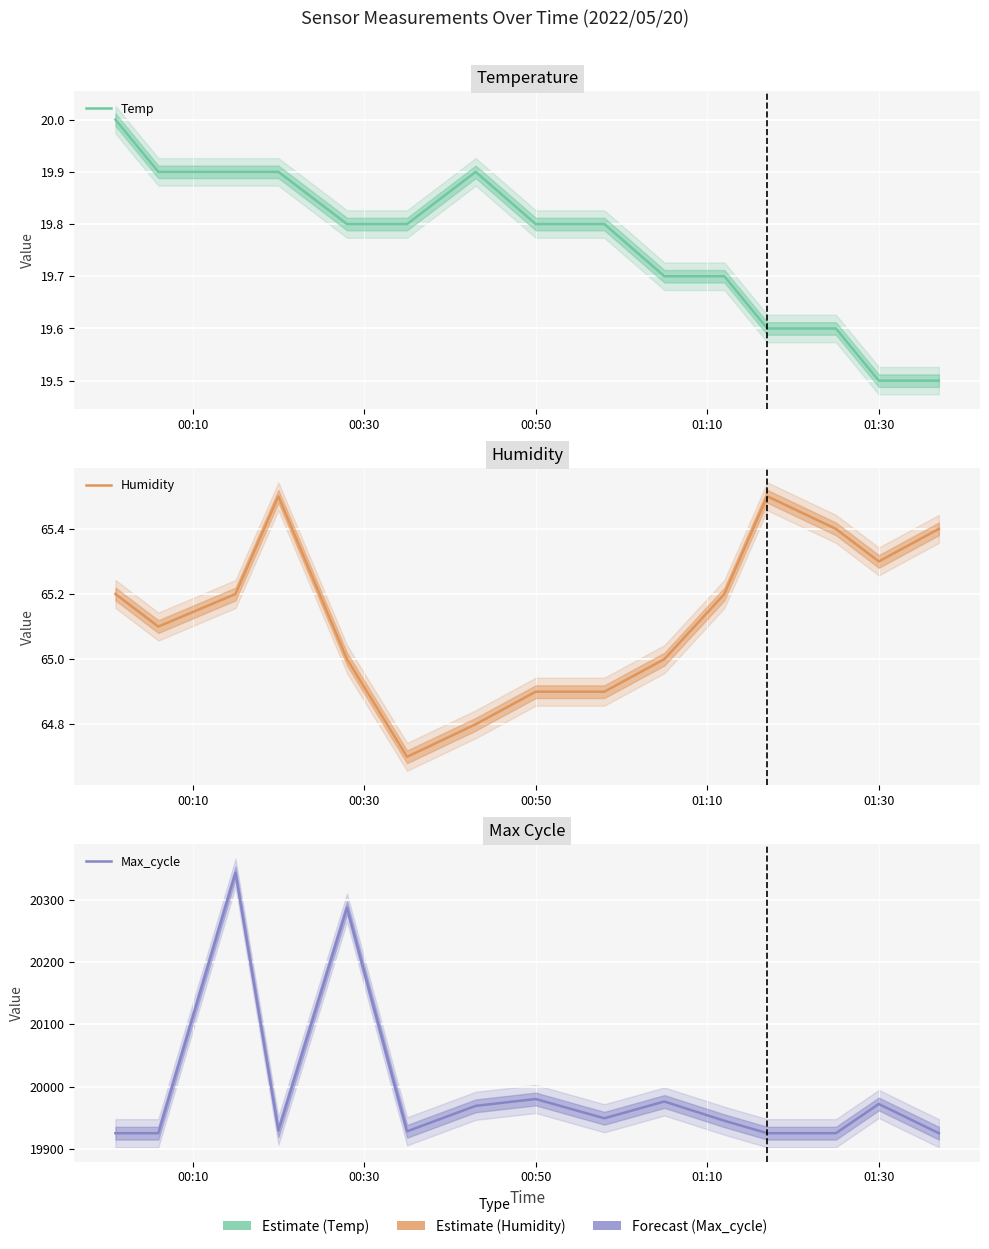

The value of Humidity at 00:10 is 36.3. True or false?

False